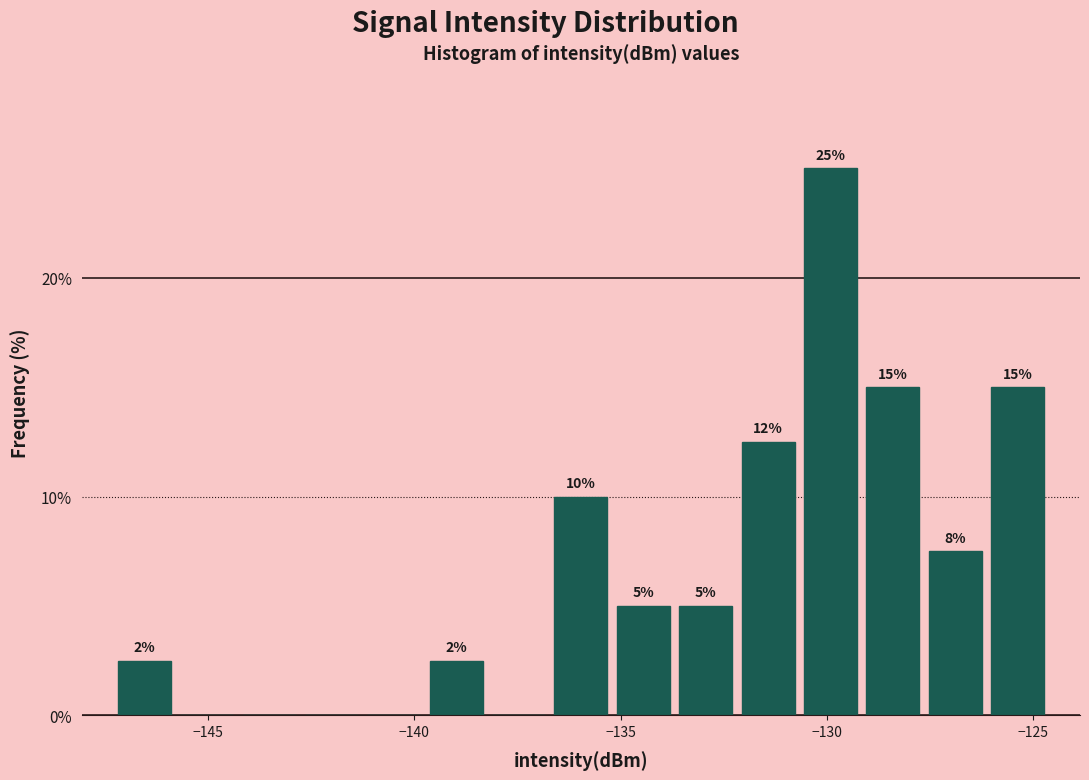

Around what value on the x-axis is the tallest bar? Give the approximate position of its centre, as read against the axis.

-130.0